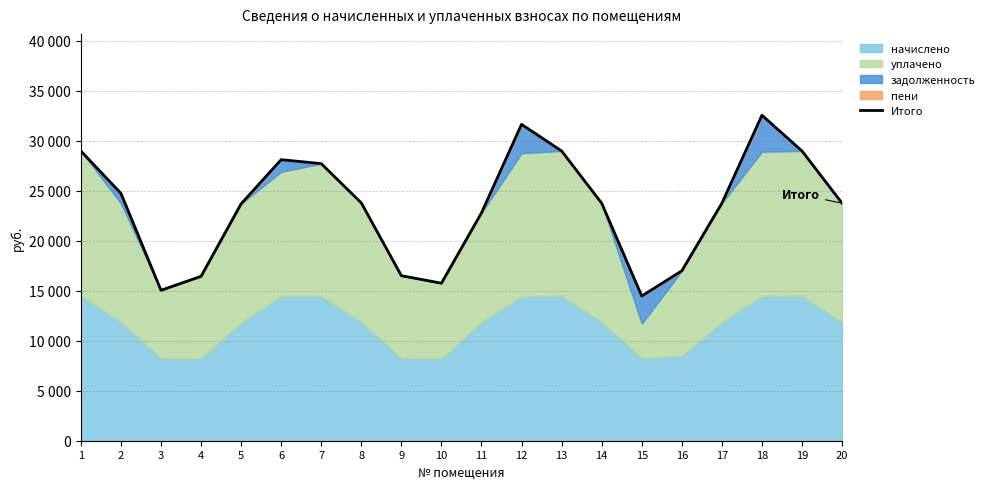

What is the value of the 3rd point from the left?

15040.4